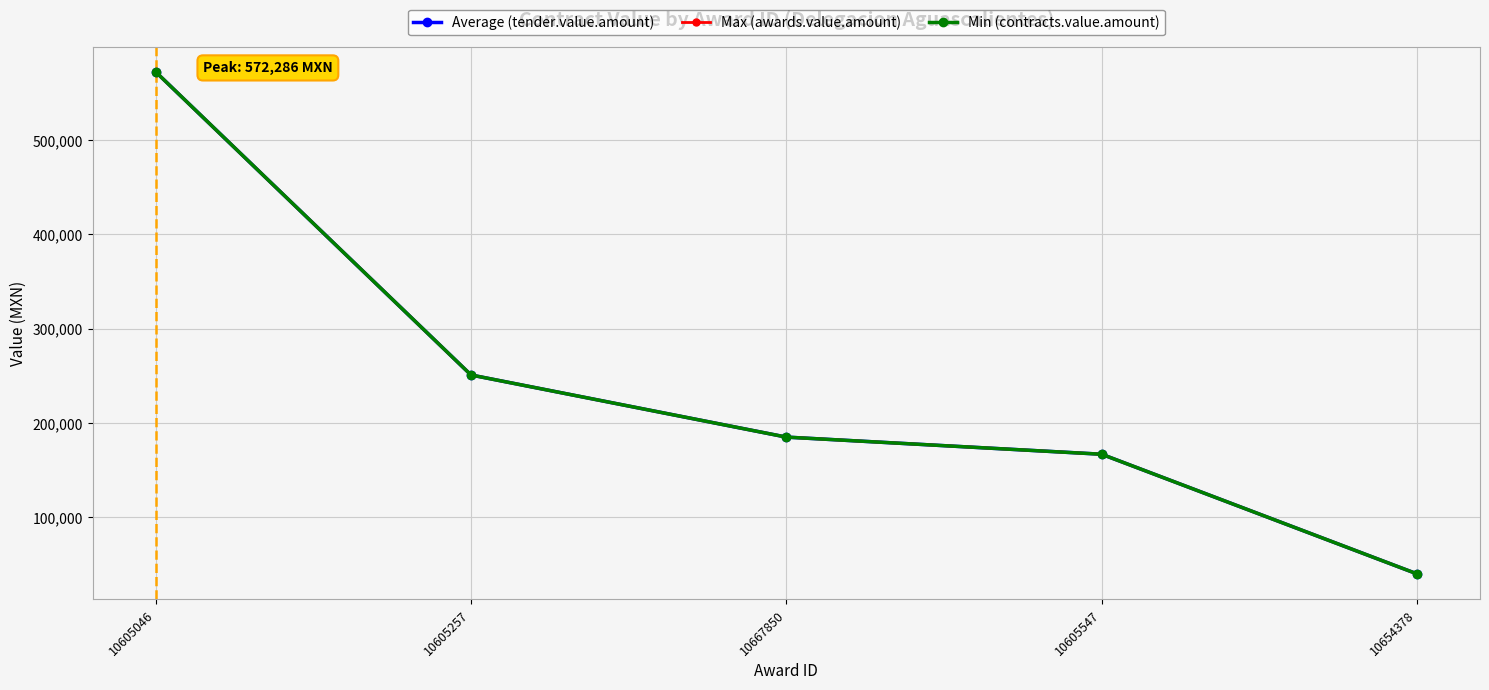

Is this an area chart (filled region under the line)?

No